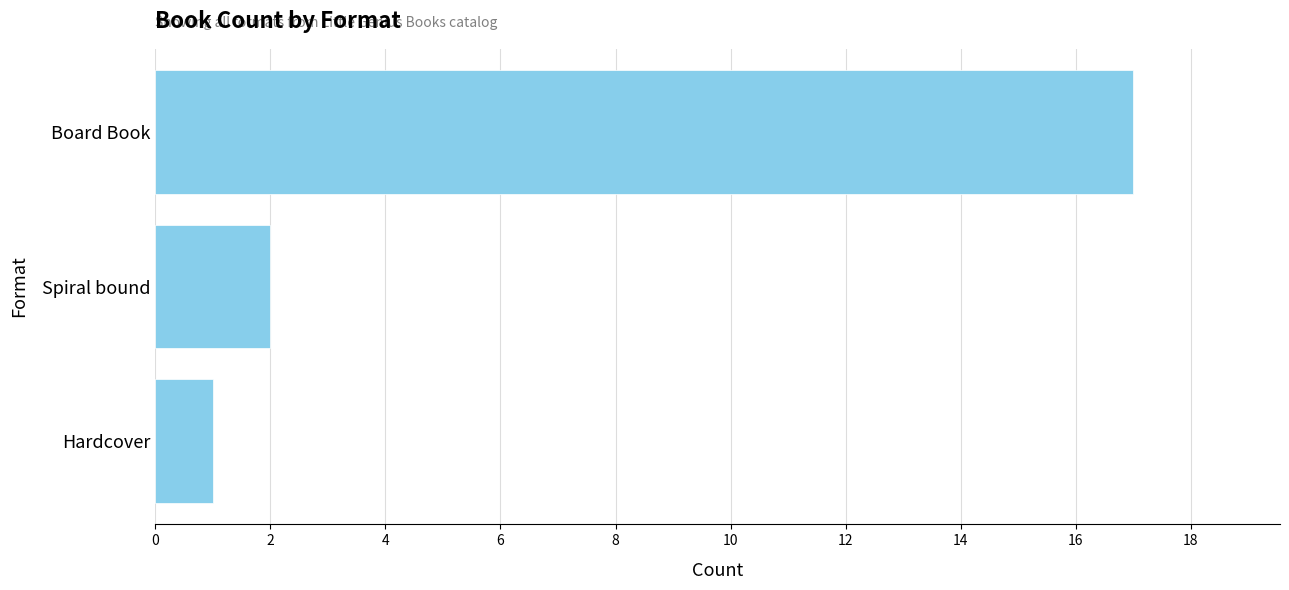

How many data points does each series have?

3